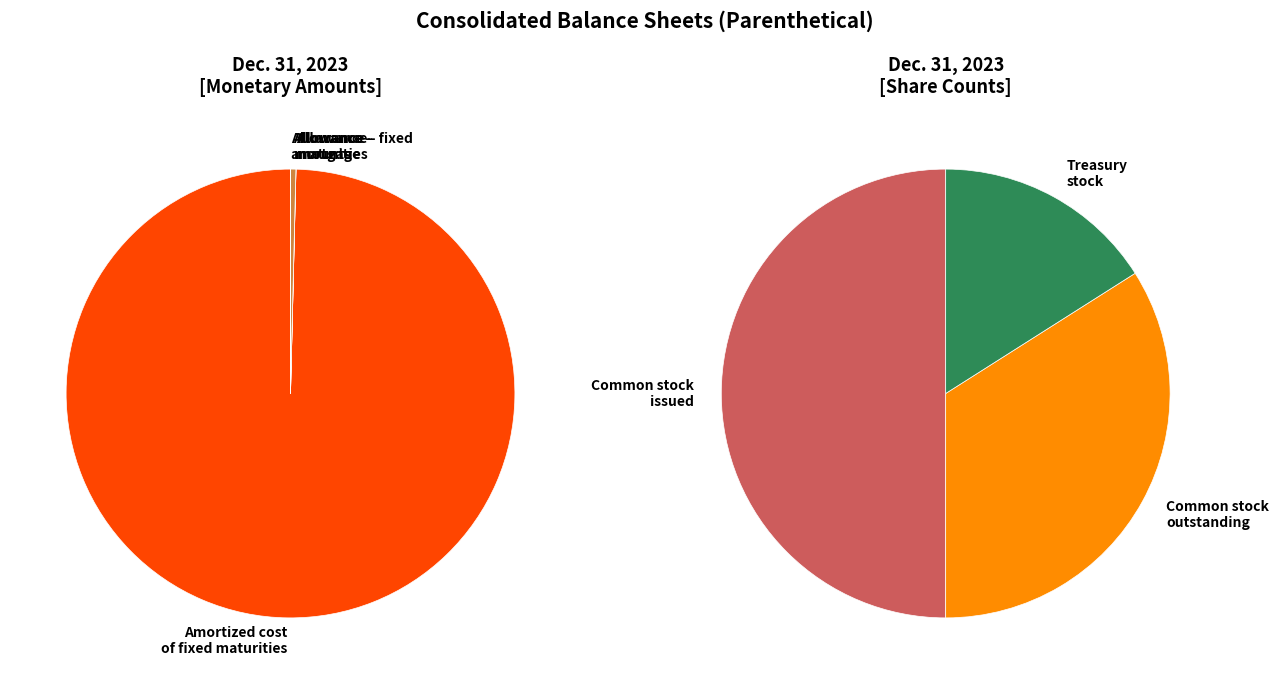

How many segments does this pie chart have?

7